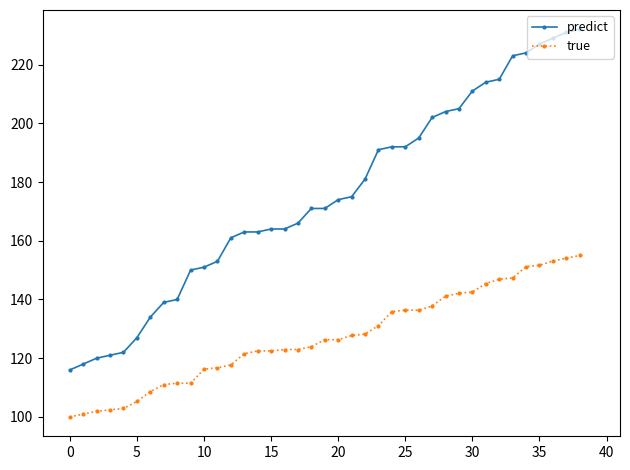

What is the highest value of the true series?

155.0